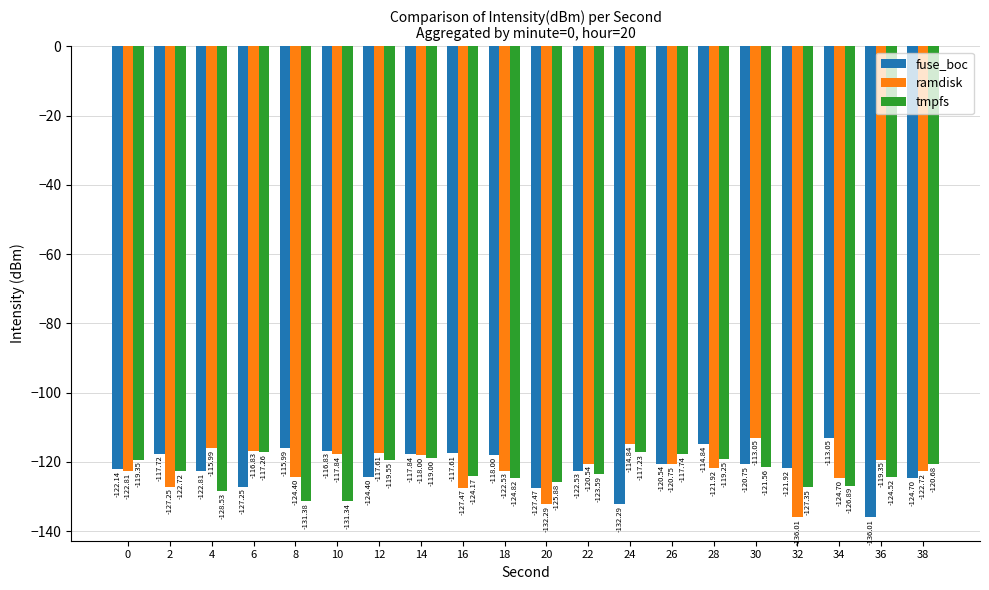

What is the greatest value displayed?

-113.0